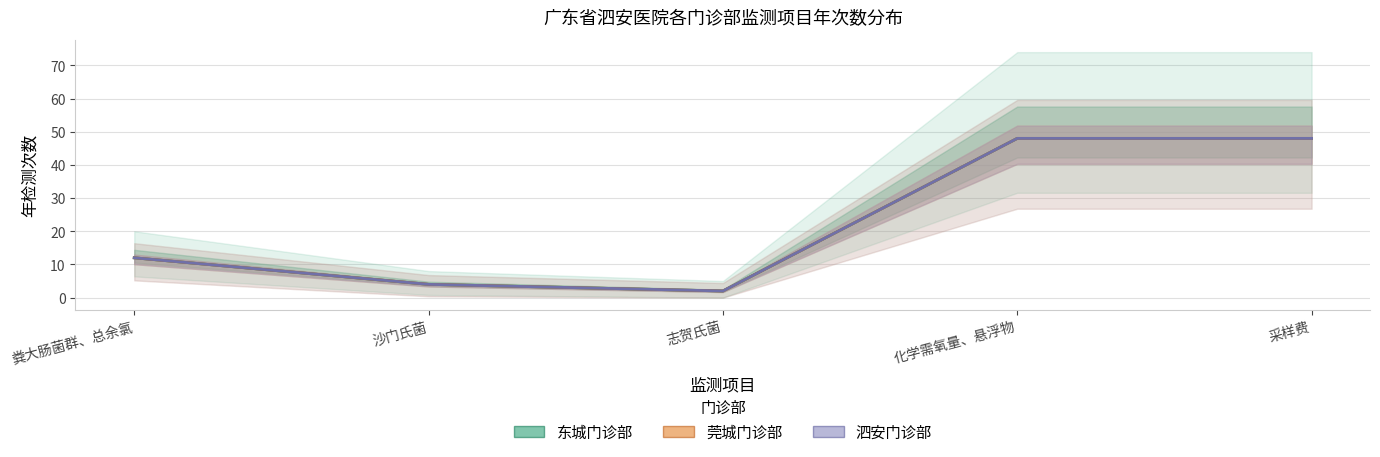

What is the maximum value for 莞城门诊部?

48